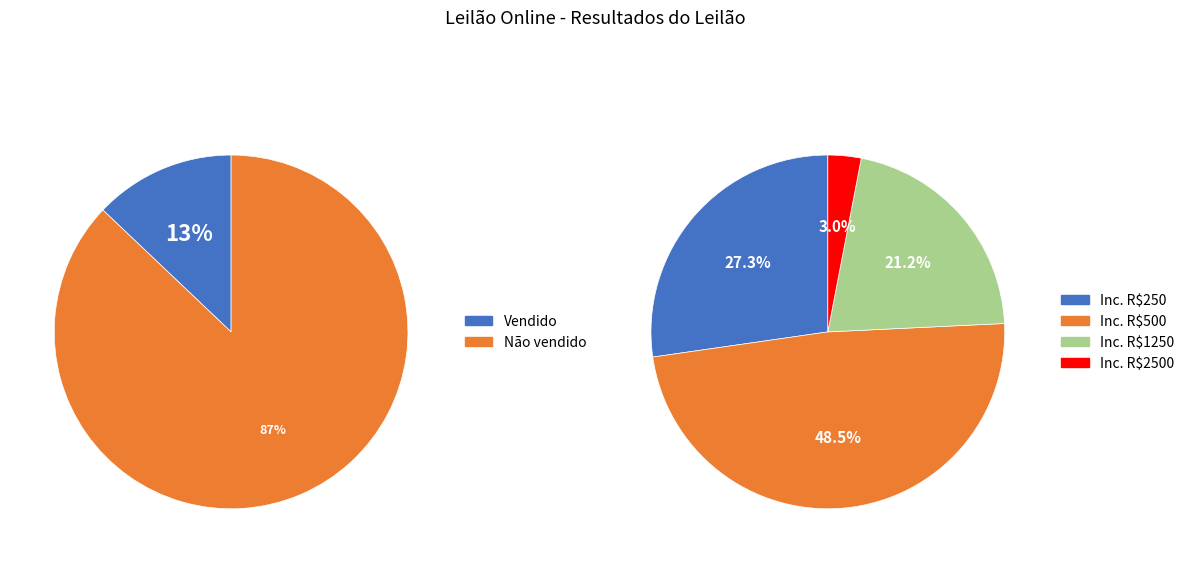

What percentage is NOT represented by Vendido?

87.1%